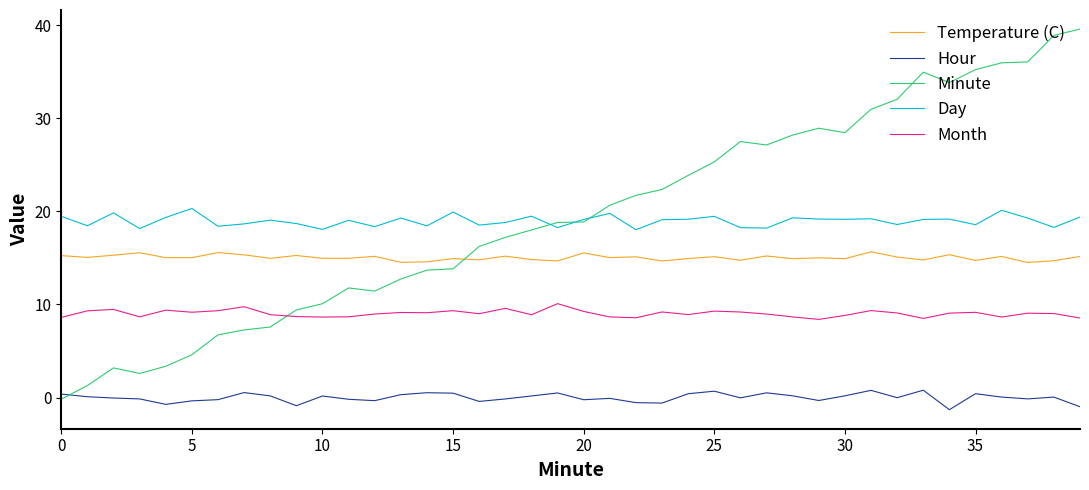

What is the minimum value shown in the chart?

-1.3